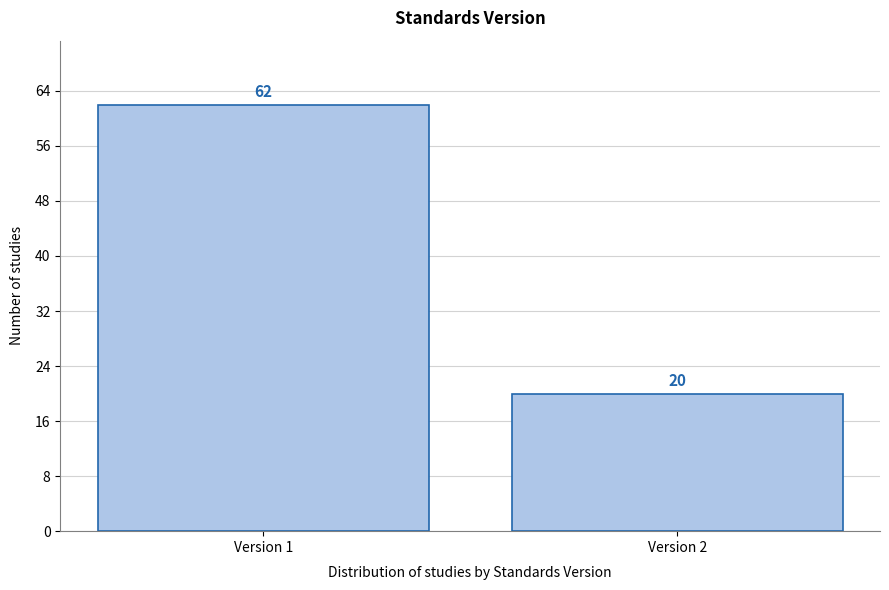

Reading right to left, list all the values displayed in this chart.

Version 2=20	Version 1=62